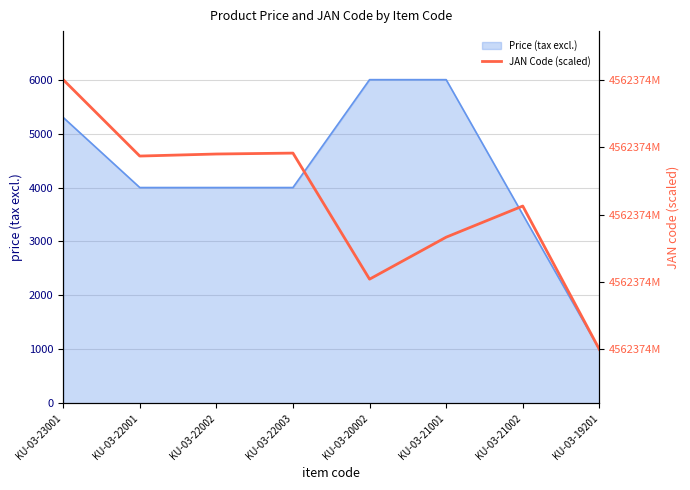

Between KU-03-23001 and KU-03-22002, which is larger?

KU-03-23001